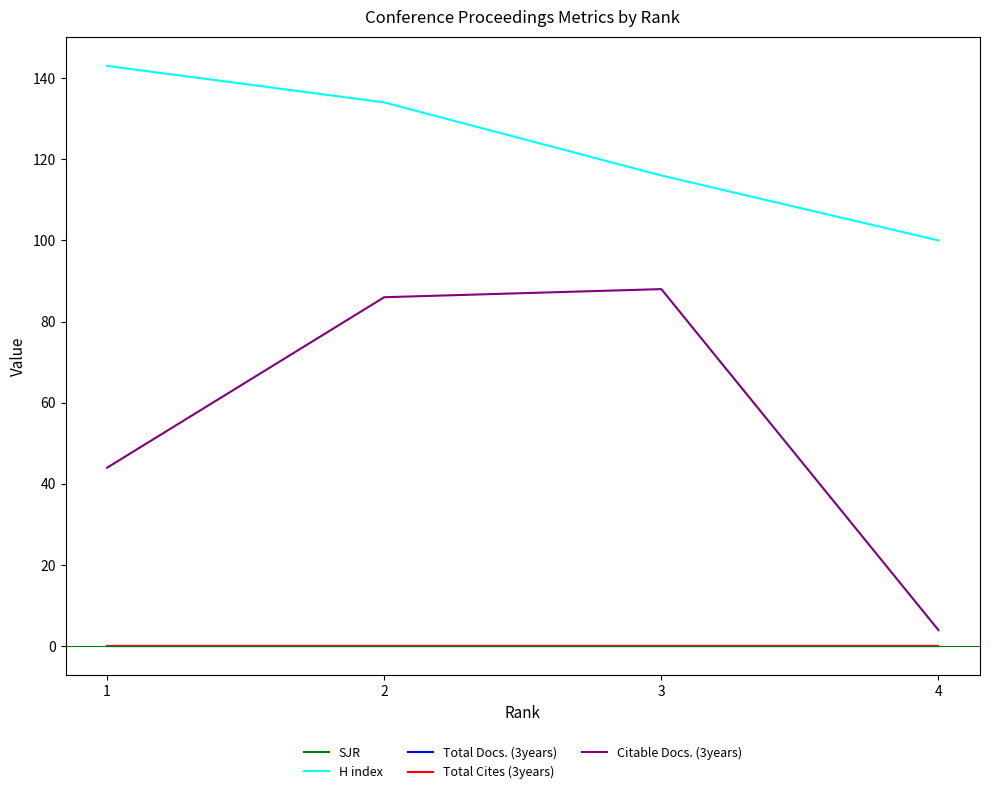

Does the chart have visible grid lines?

No